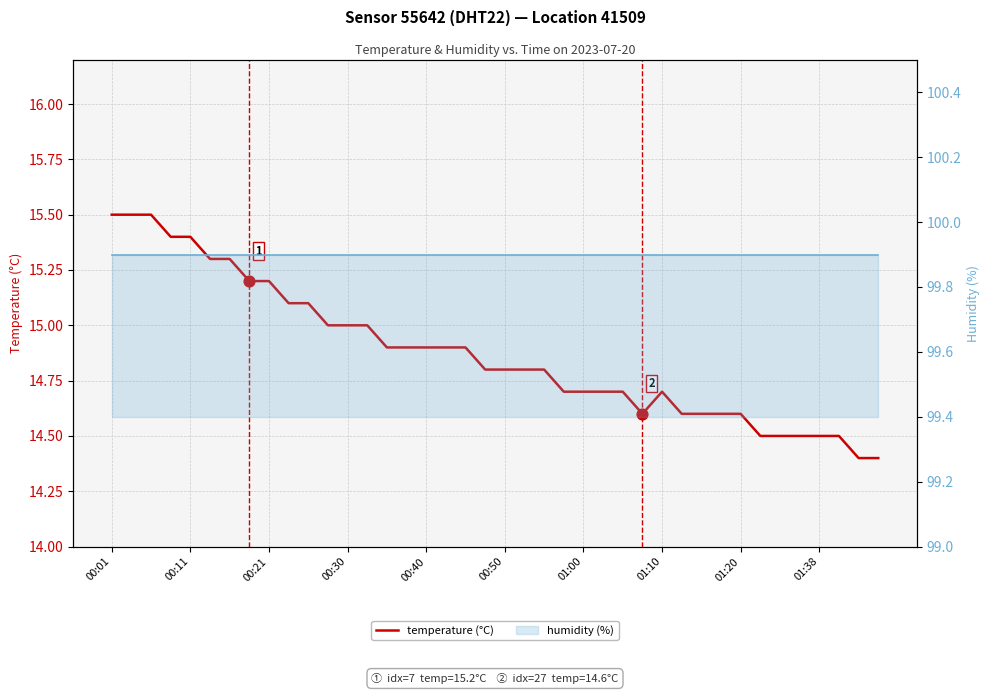

Which series reaches the maximum Y coordinate?

humidity (right)